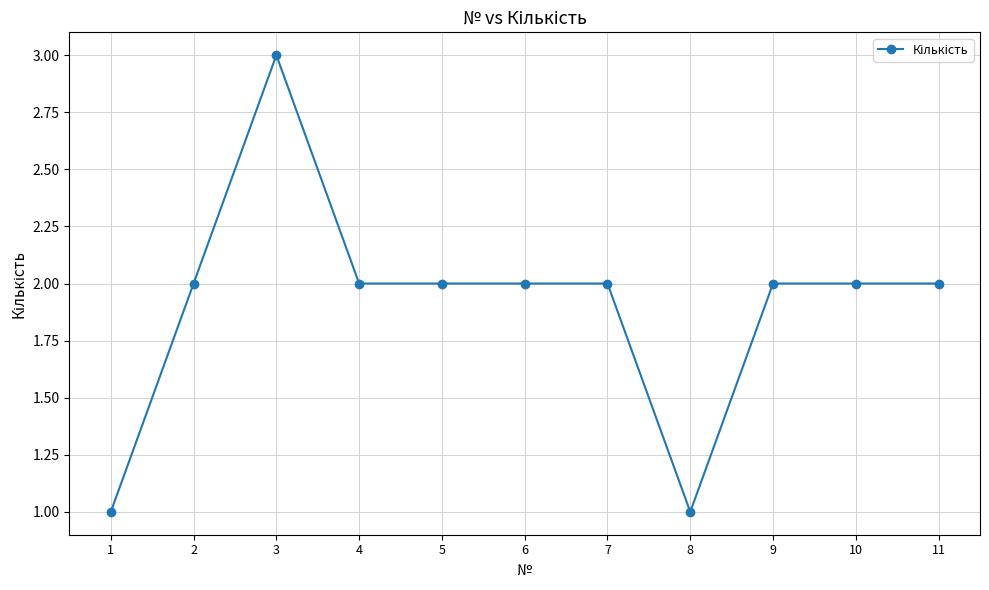

At which category does the data reach its first local peak?

3